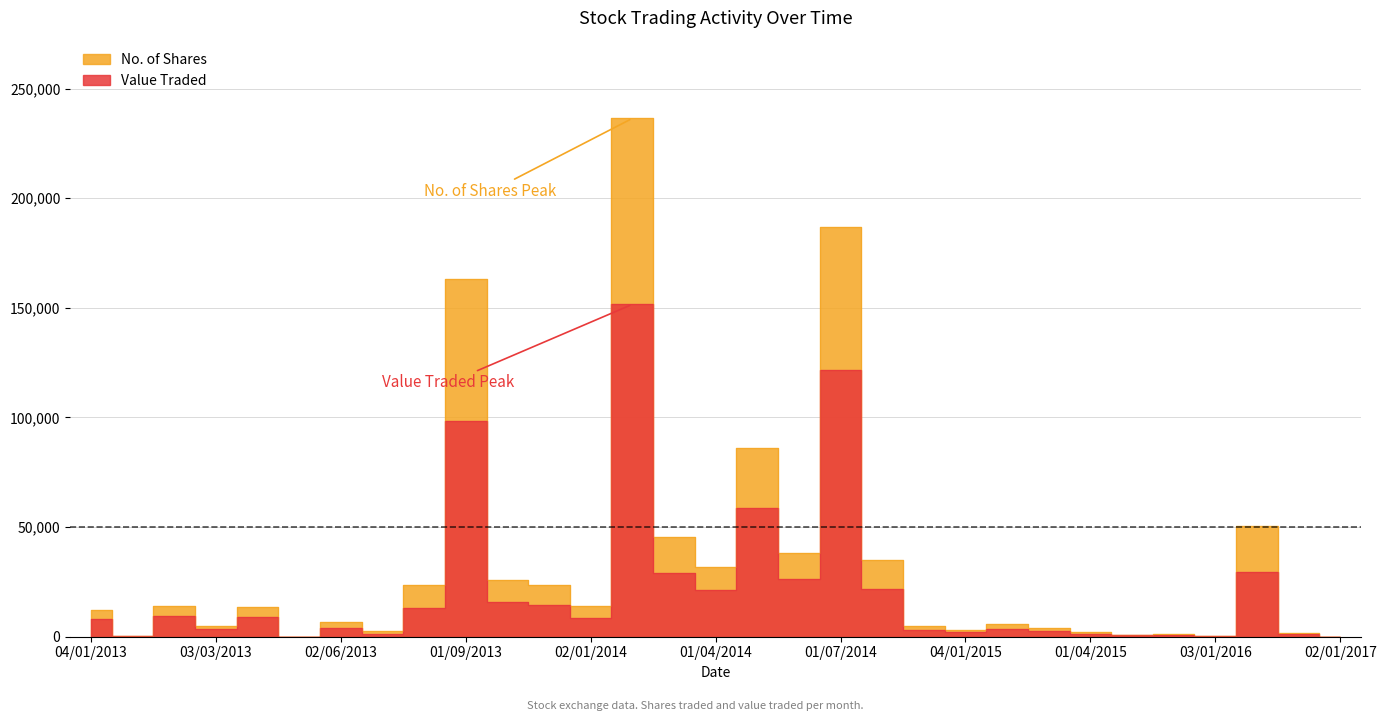

What is the spread (max minus min) of values at 03/11/2013?

8930